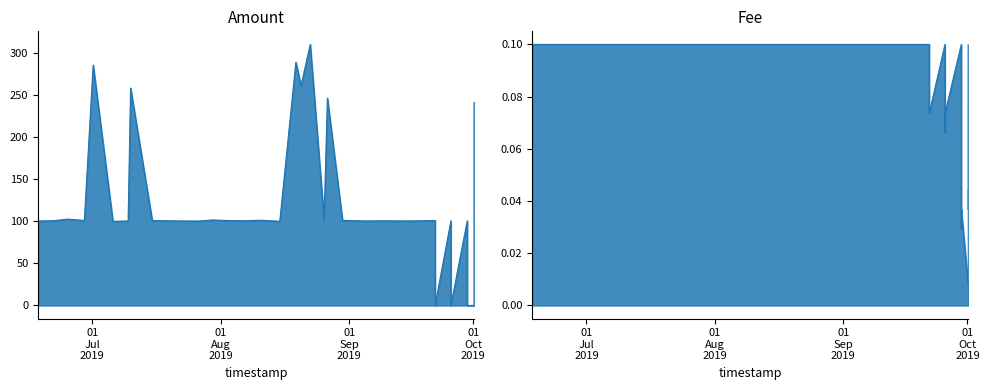

The value of Fee at 01
Jul
2019 is 0.1. True or false?

False